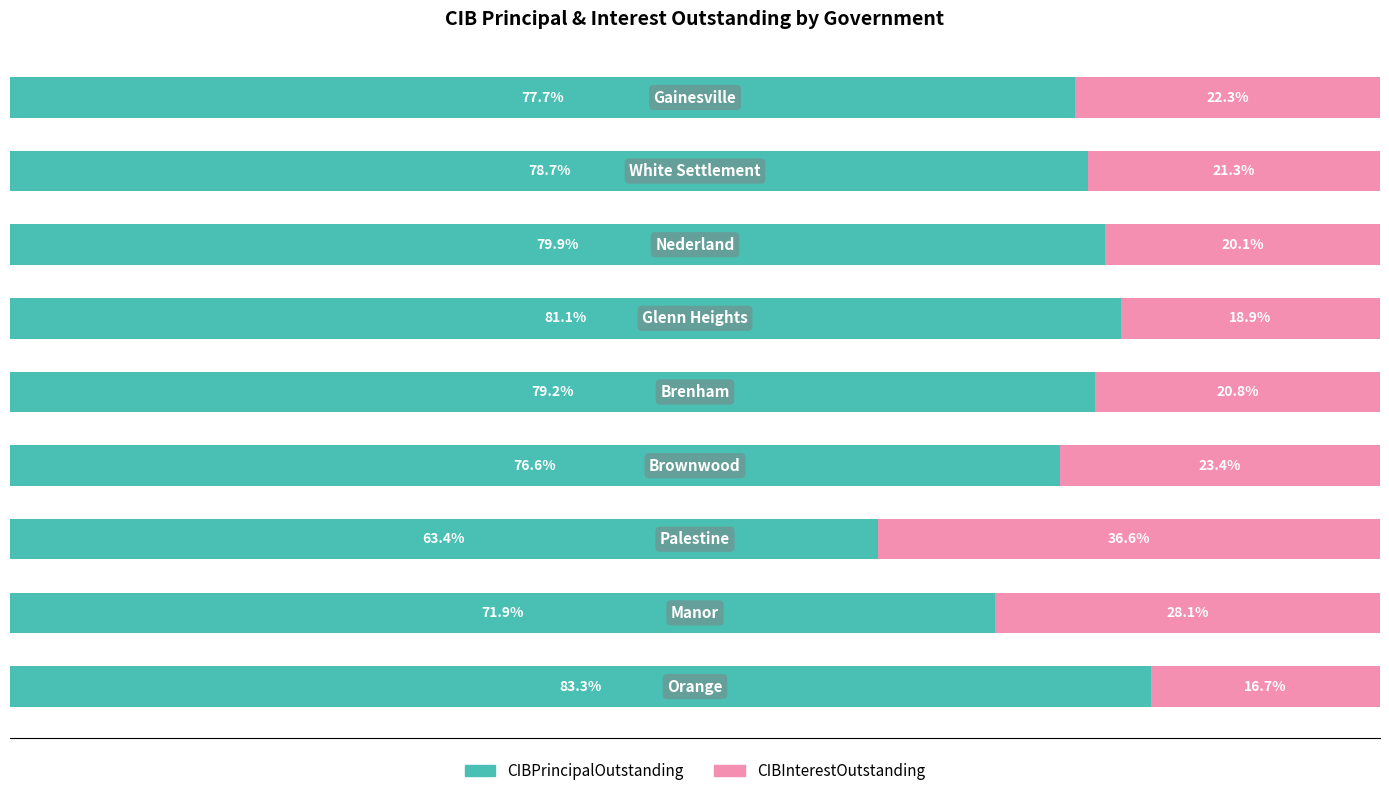

What position from the left is 6?

7